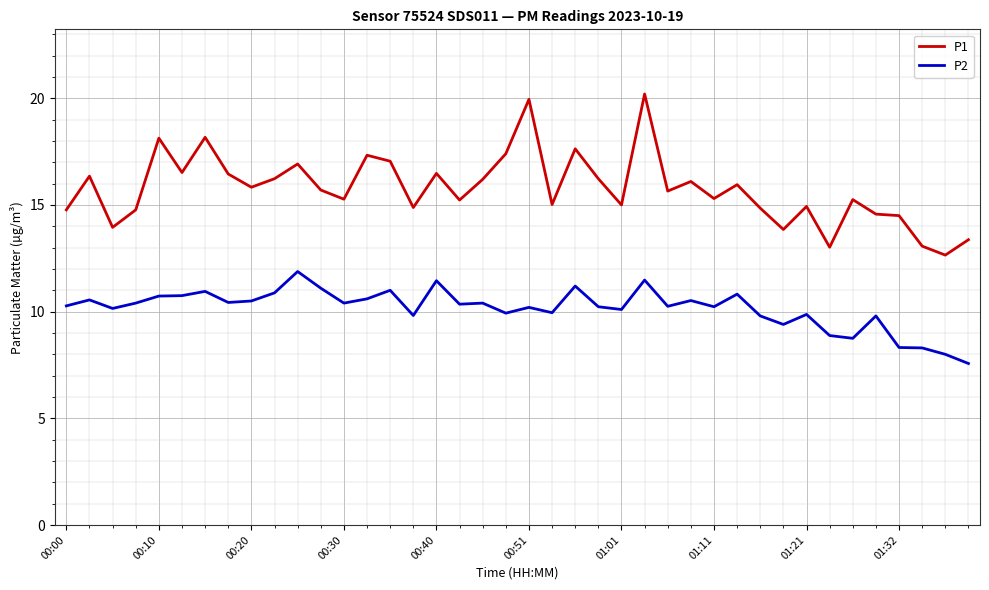

Which series has the largest range (max minus min)?

P1